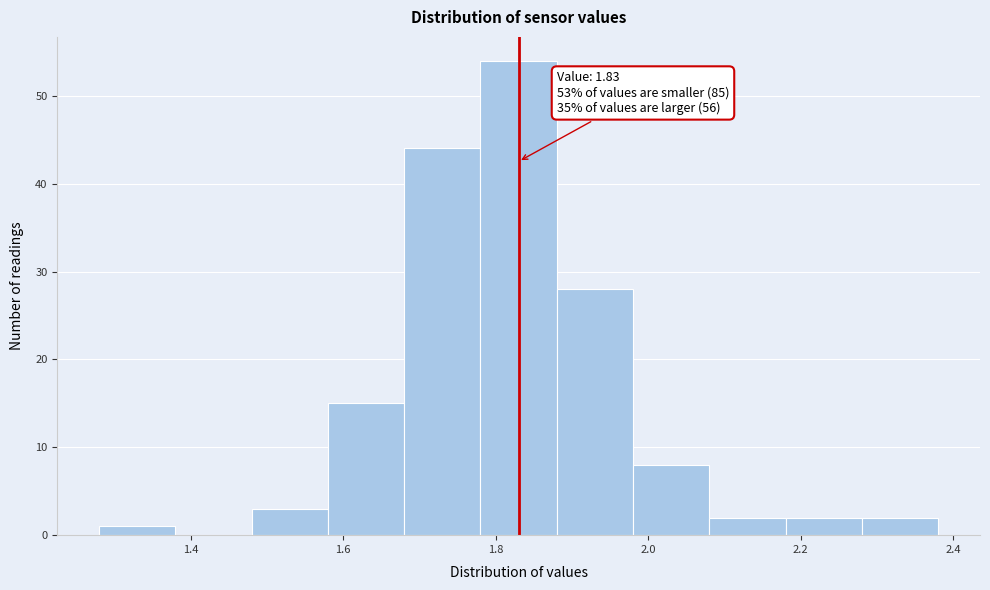

Over which range of the x-axis is the bar tallest?

1.78 to 1.88